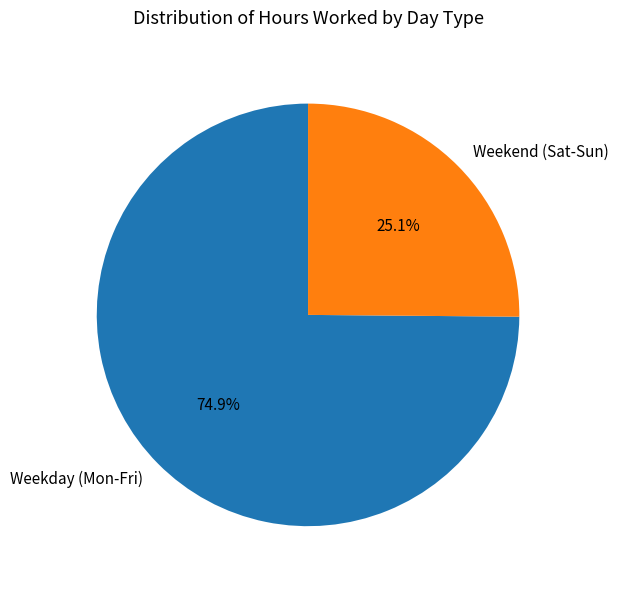

What is the ratio of the value at Weekend (Sat-Sun) to the value at Weekday (Mon-Fri)?

0.3